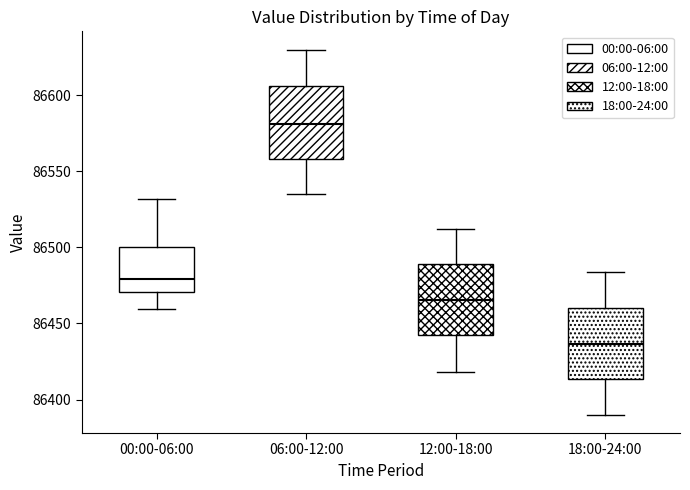

Where does the lower whisker of the box for 00:00-06:00 end on the y-axis? The values are not printed on the chart, so give them approximately, as read against the axis.

86460